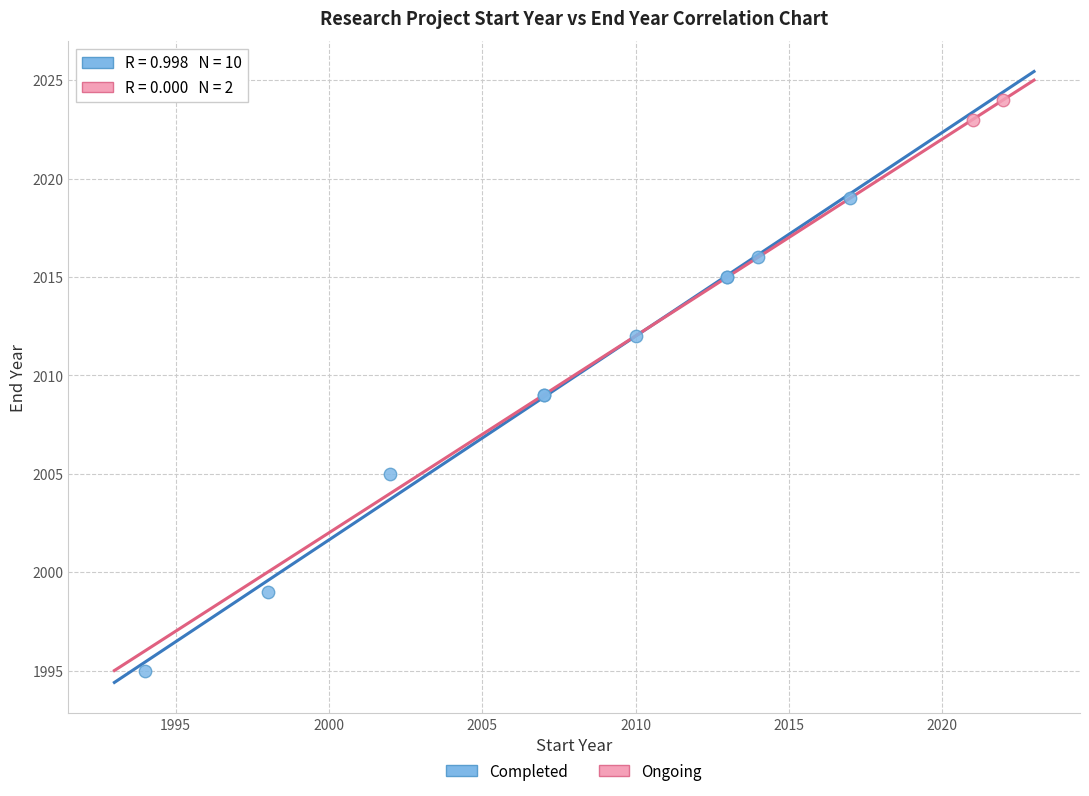

What are all the series names shown in the legend?

Completed, Ongoing